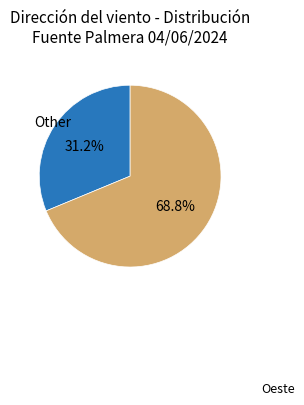

Is there a majority slice in this chart?

Yes